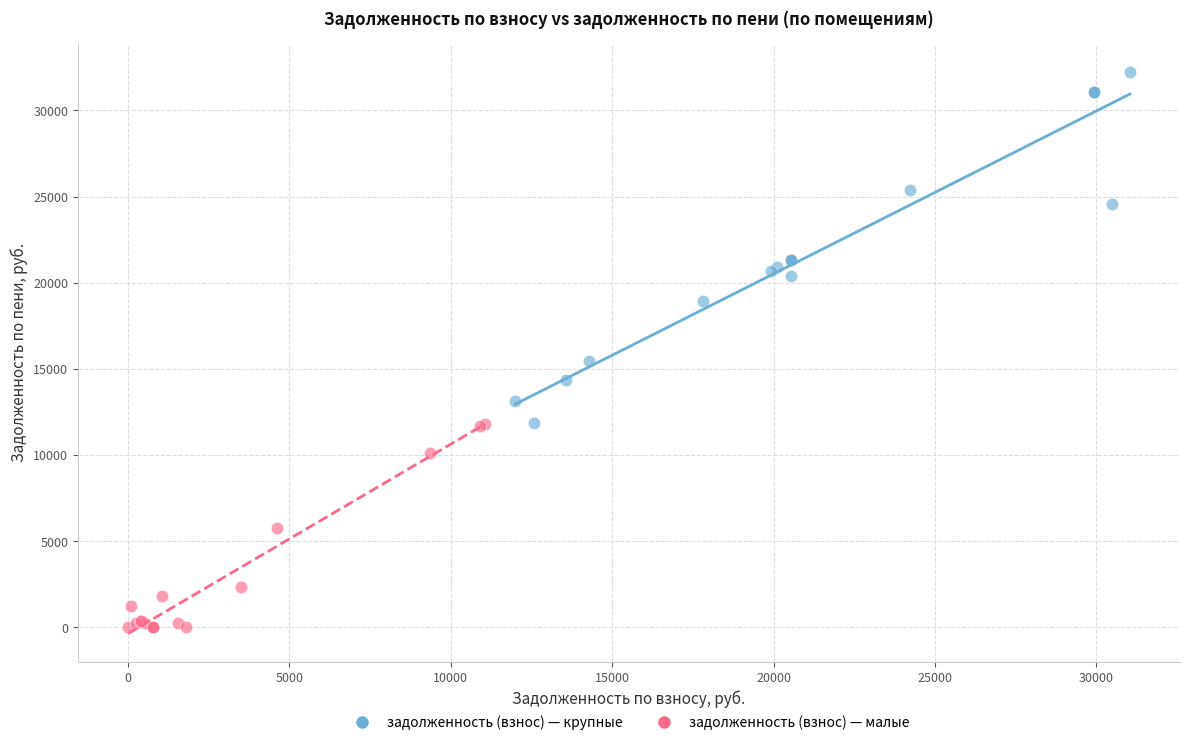

Which series reaches the maximum Y coordinate?

задолженность (взнос) — крупные